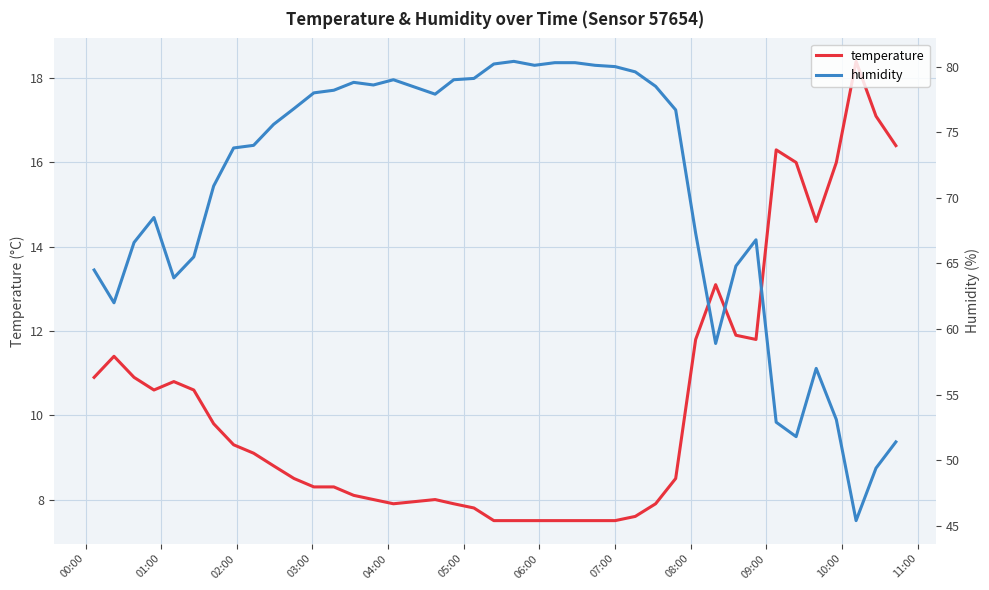

What is the lowest value of the temperature series?

7.5